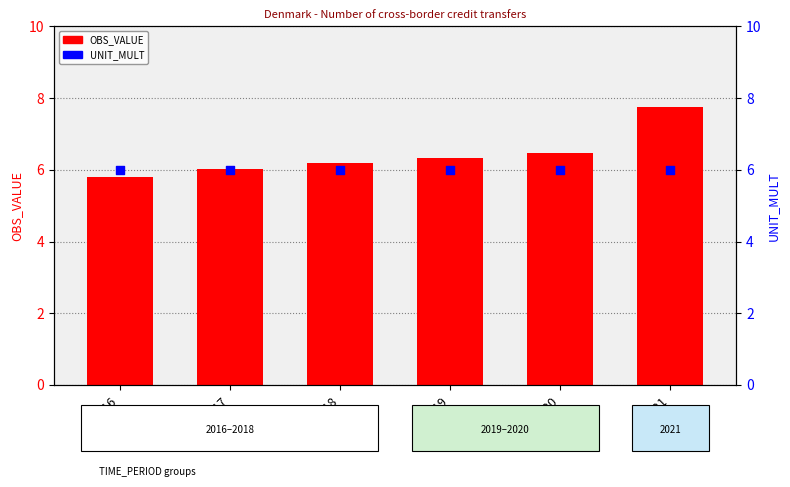

Is the value of OBS_VALUE at 2021 greater than the value of UNIT_MULT at 2017?

Yes